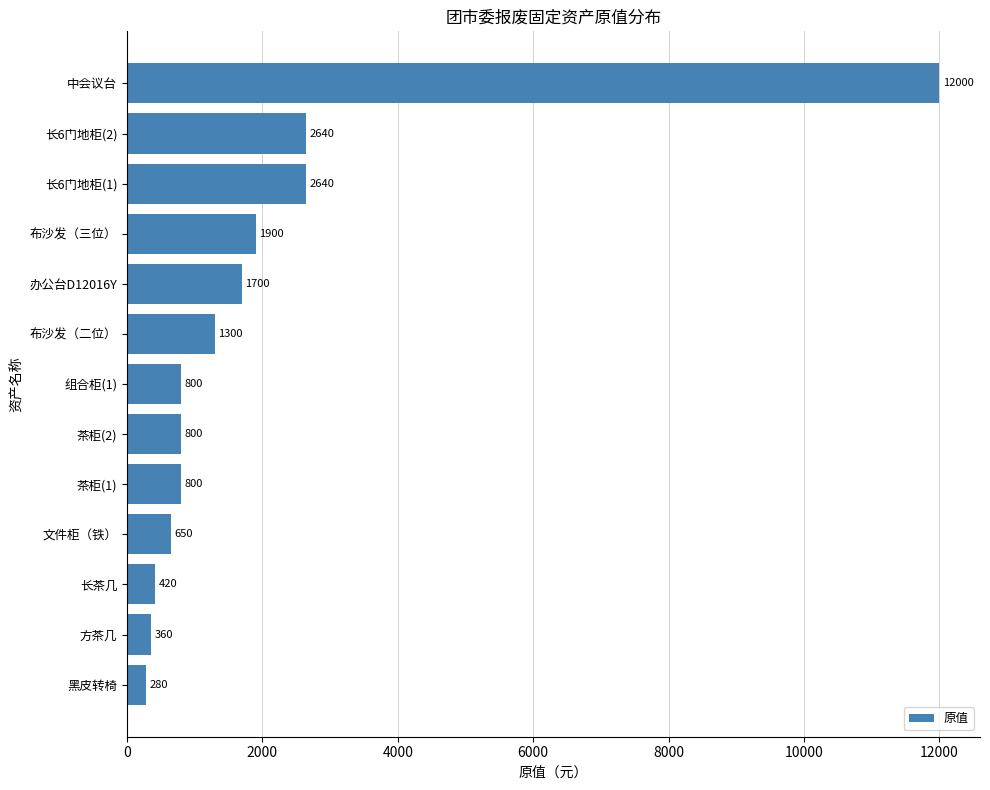

What is the sum of all values?

26290